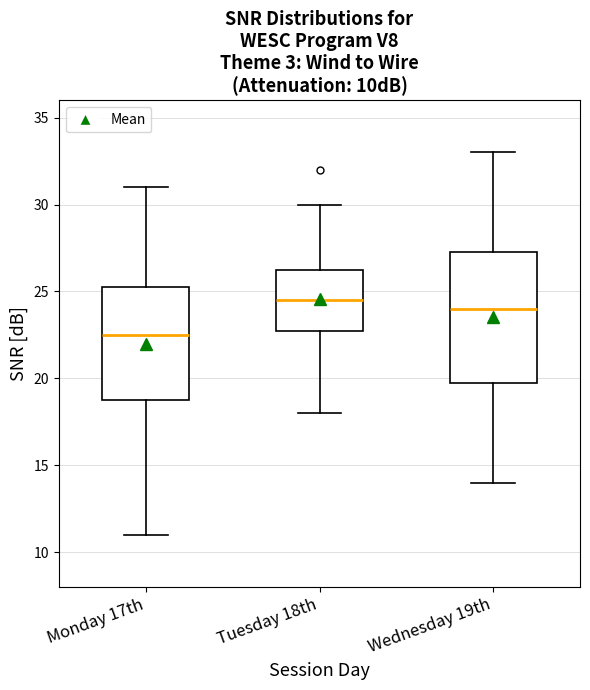

Reading left to right, transcribe this box plot: for each box, give where its median line is, the range the box spans, and where its two whiskers end, as read against the y-axis. The values are not printed on the chart, so give them approximately, as read against the axis.

Monday 17th: median 22.5, box 19.0 to 25.5, whiskers 11.0 to 31.0
Tuesday 18th: median 24.5, box 23.0 to 26.5, whiskers 18.0 to 30.0
Wednesday 19th: median 24.0, box 20.0 to 27.5, whiskers 14.0 to 33.0